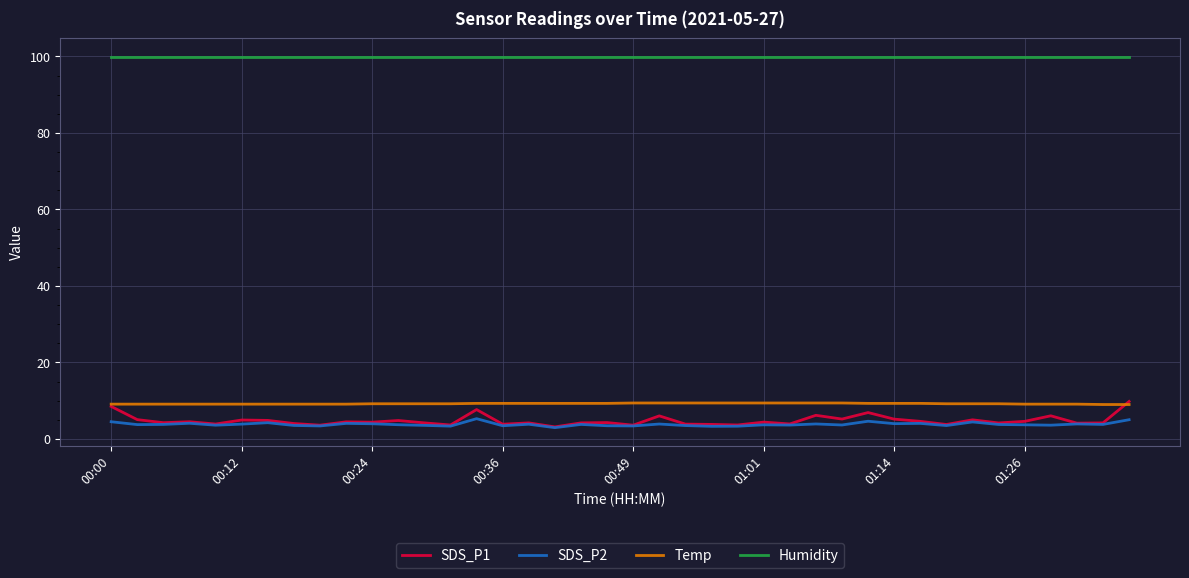

True or false: Humidity and SDS_P1 intersect in this chart.

False